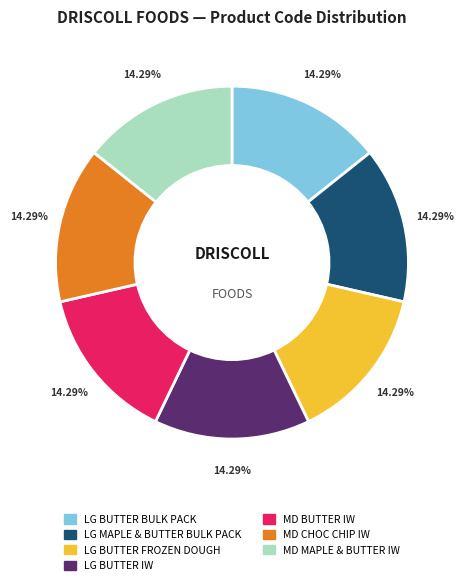

True or false: MD MAPLE & BUTTER IW accounts for 14% of the total.

True